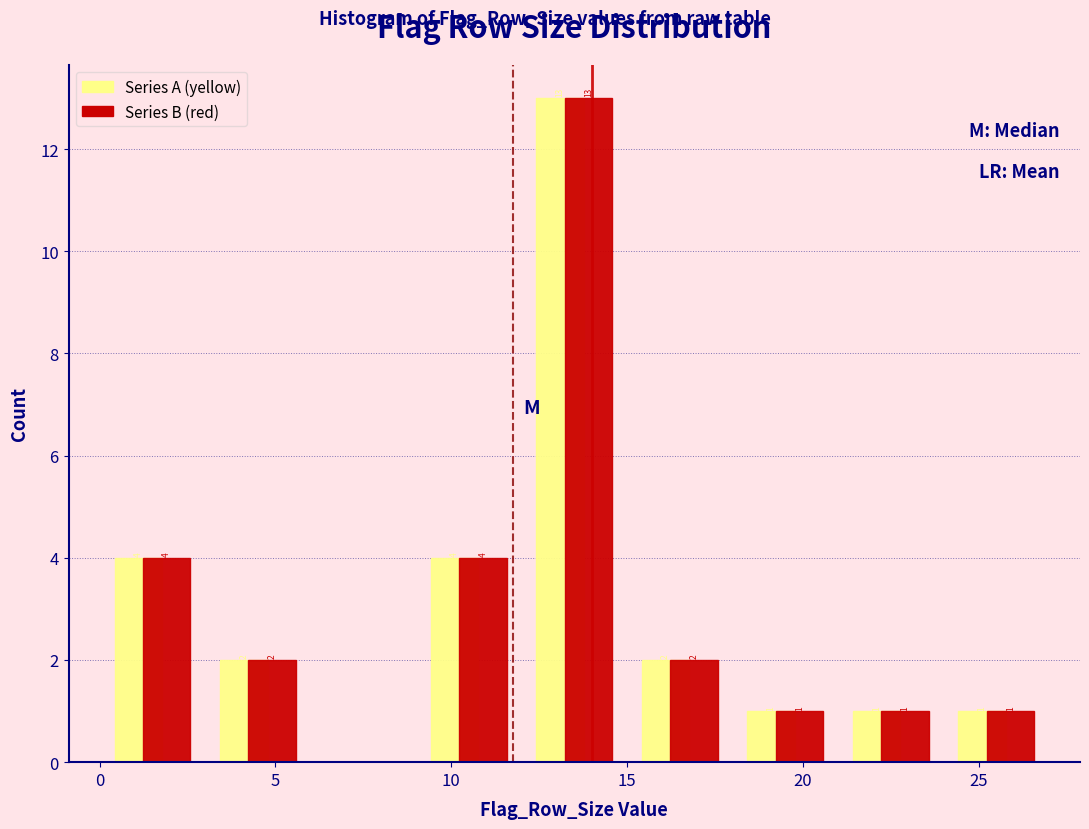

In the Series B (red) series, which range on the x-axis has the tallest bar?

12 to 15